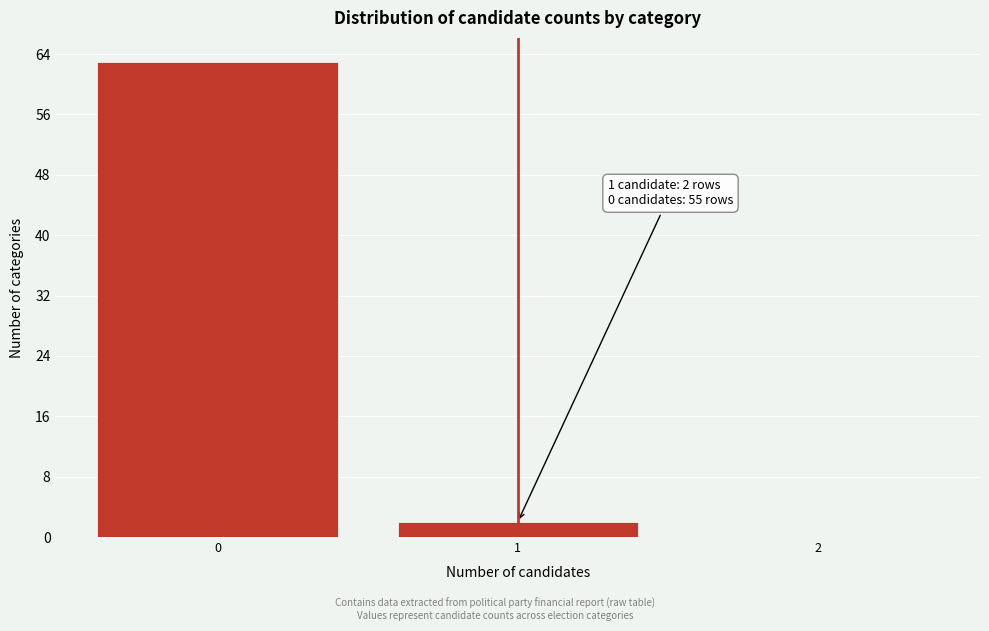

Over which range of the x-axis is the bar tallest?

-0.5 to 0.5